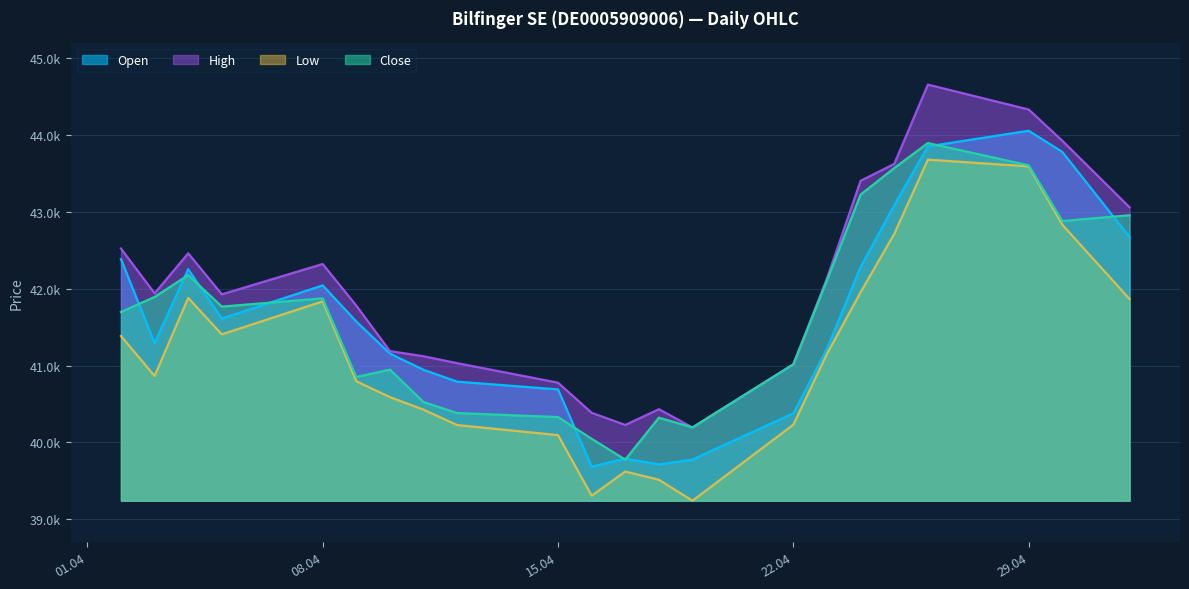

Which has a higher value, 30.04.2024 or 22.04.2024?

30.04.2024